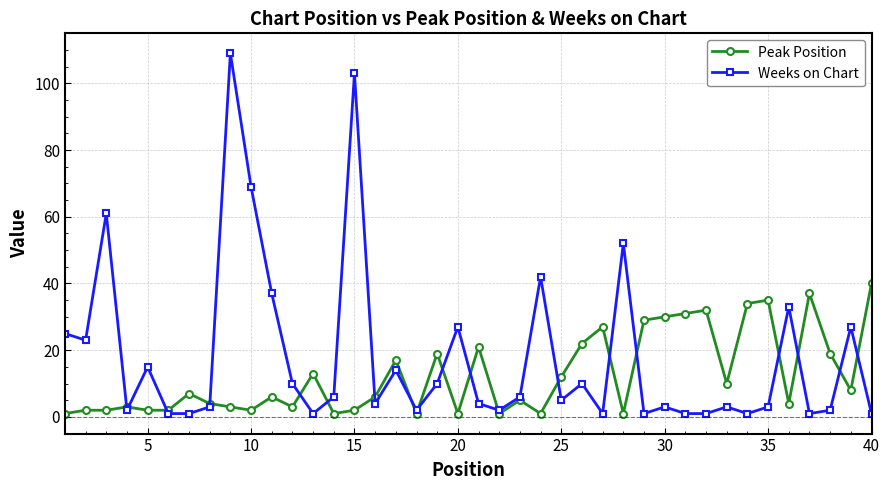

Which series has the largest total across all categories?

Weeks on Chart